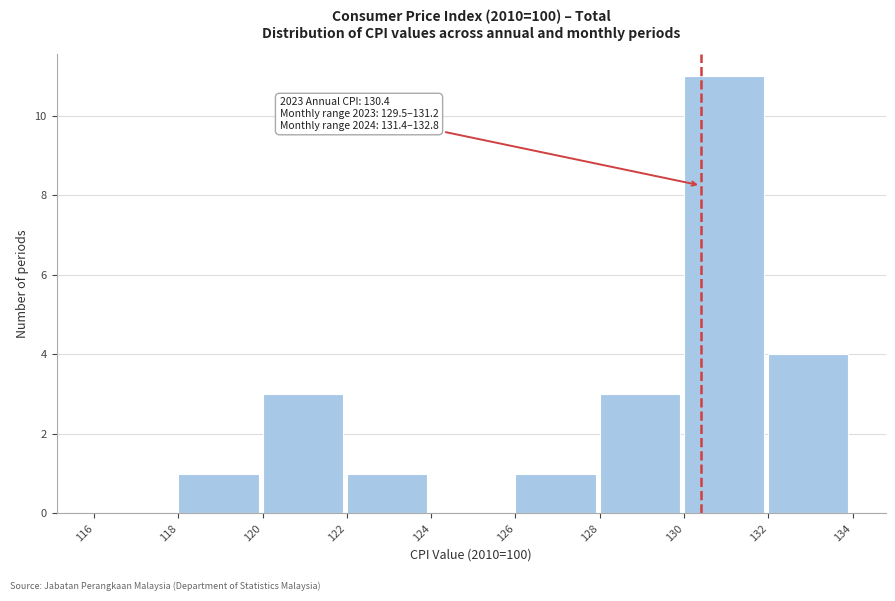

Which range on the x-axis has the tallest bar?

130 to 132